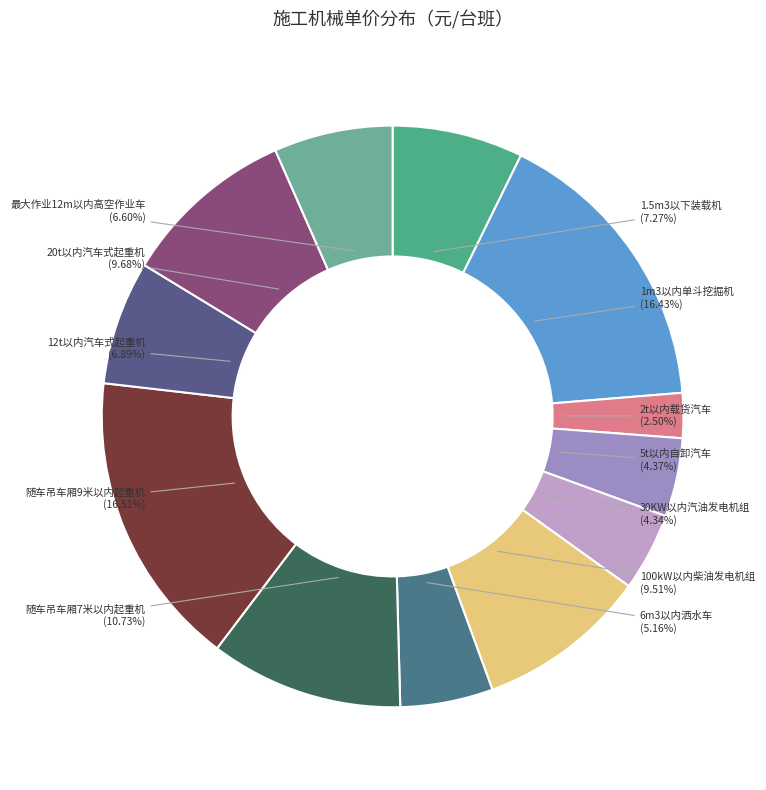

Which has a higher value, 6m3以内洒水车 or 1.5m3以下装载机?

1.5m3以下装载机